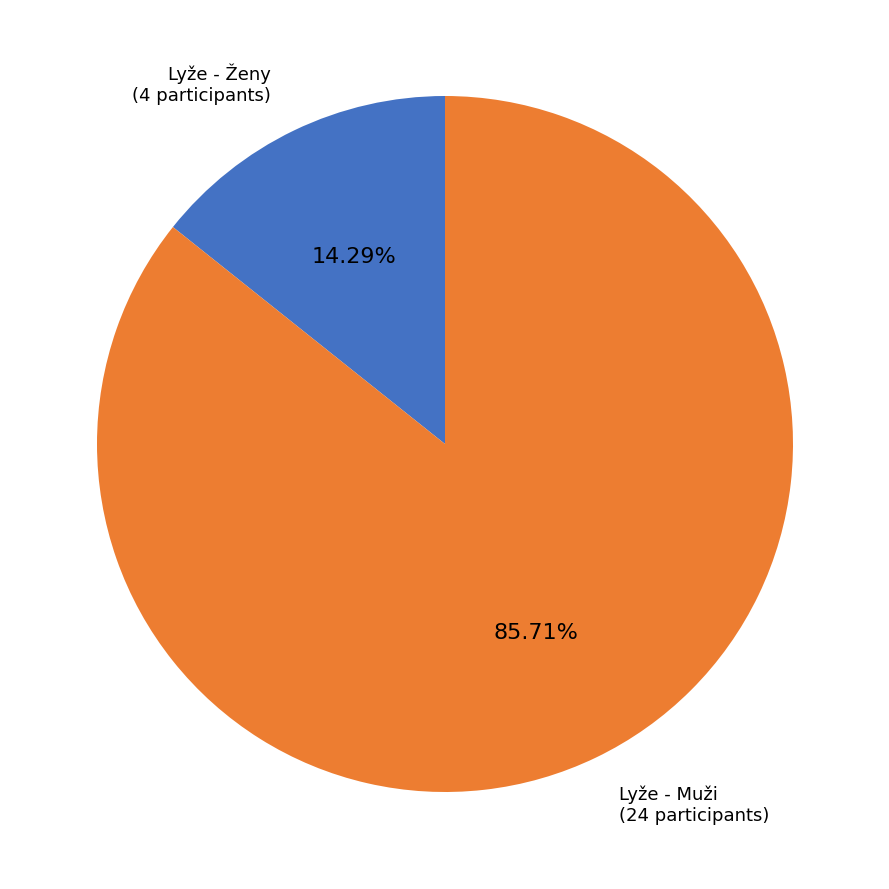

Is there any slice that represents more than half of the pie?

Yes